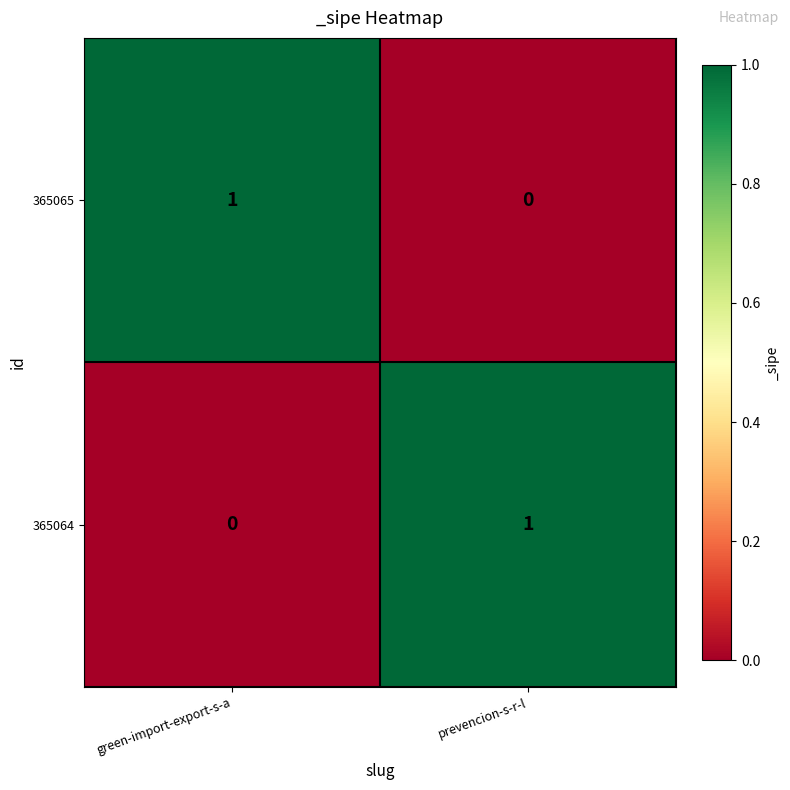

Is the value of 365065 at green-import-export-s-a greater than the value of 365064 at green-import-export-s-a?

Yes